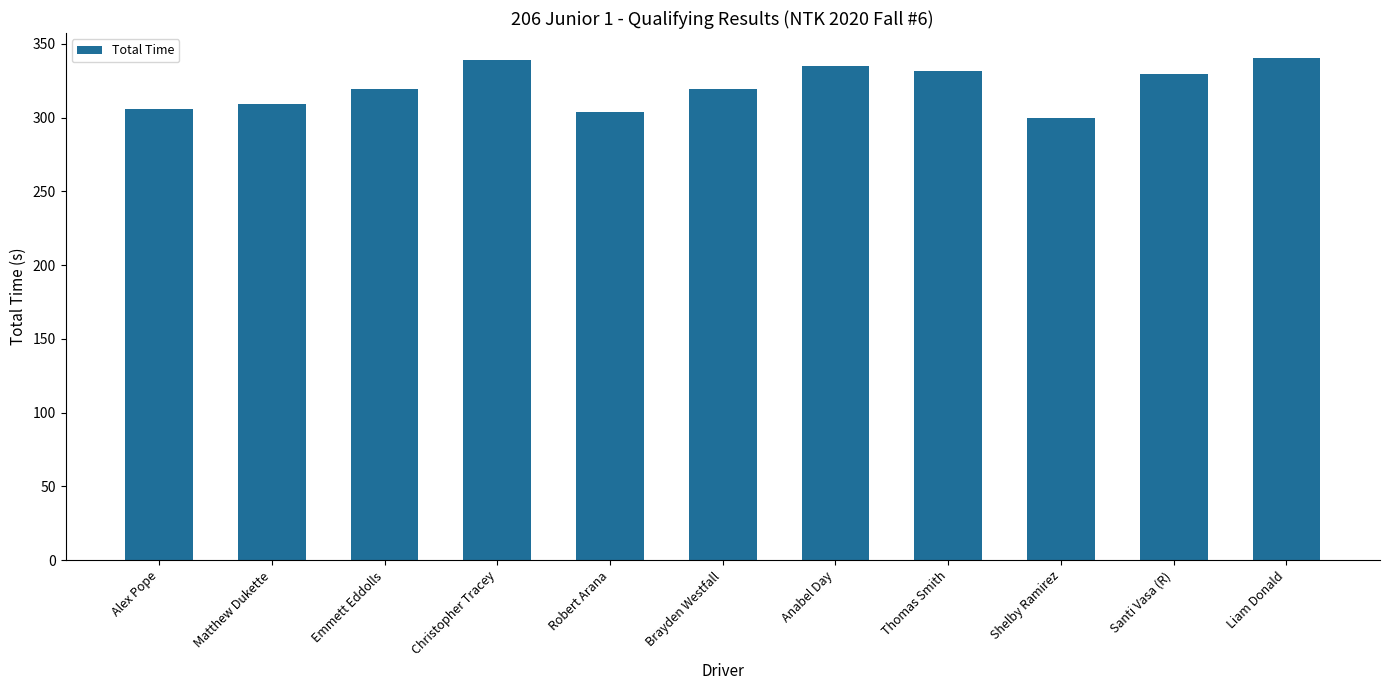

Which label corresponds to the smallest value in the chart?

Shelby Ramirez